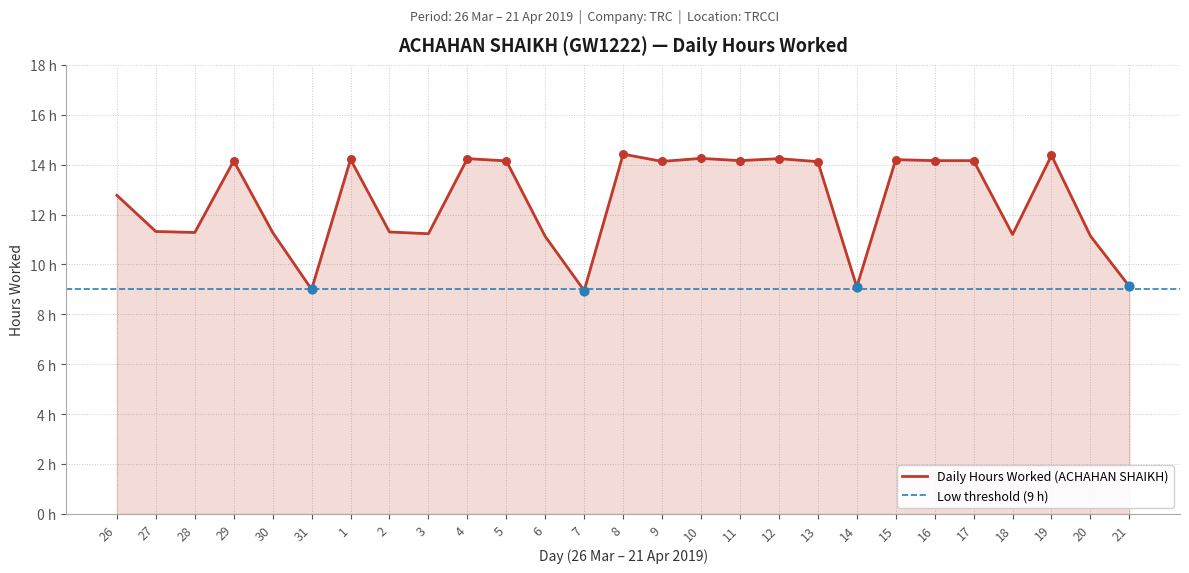

Which has a higher value, 10 or 12?

10